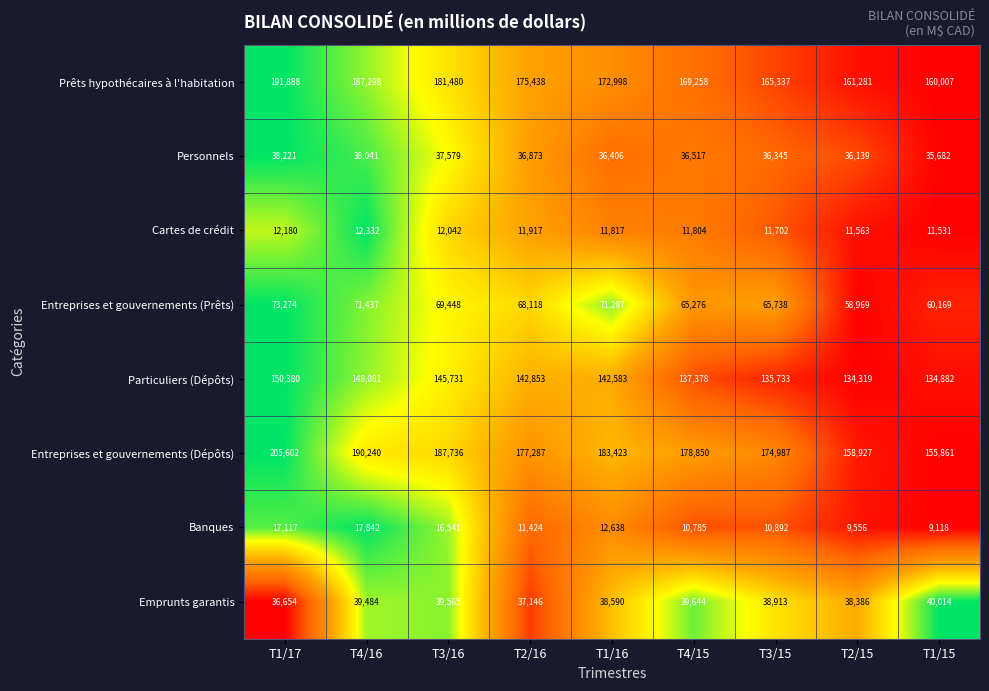

Is it true that Emprunts garantis equals 36654 at T1/17?

True